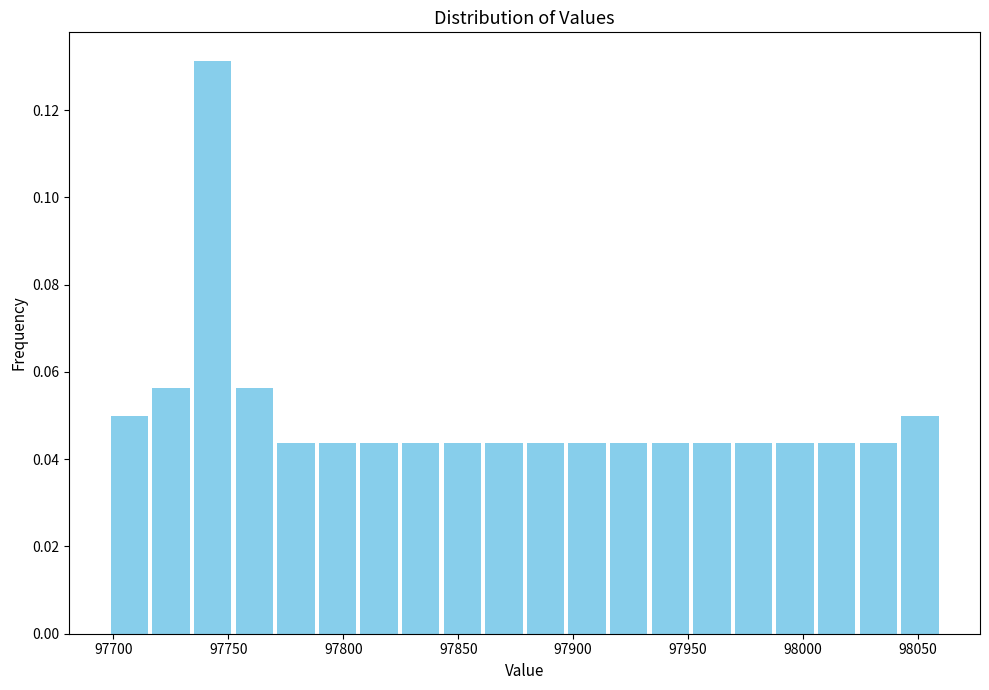

Around what value on the x-axis is the tallest bar? Give the approximate position of its centre, as read against the axis.

97745